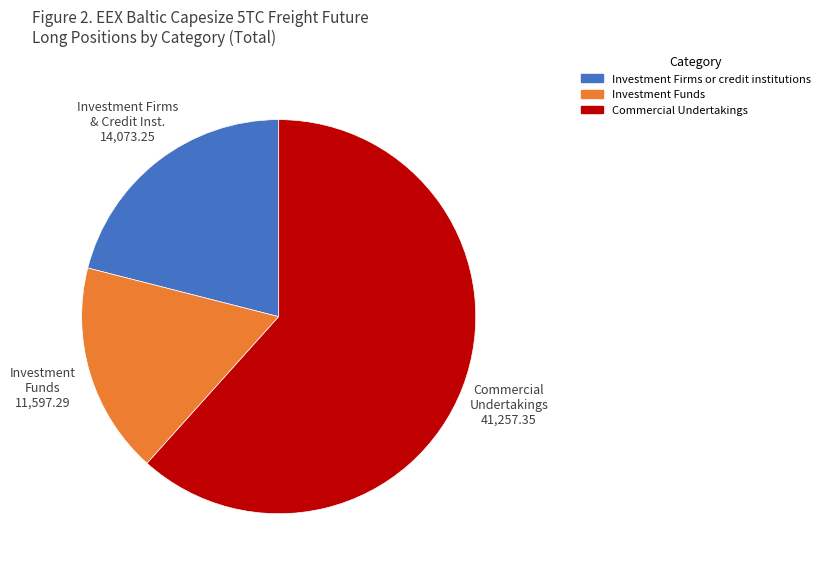

Which category accounts for the majority?

Commercial Undertakings